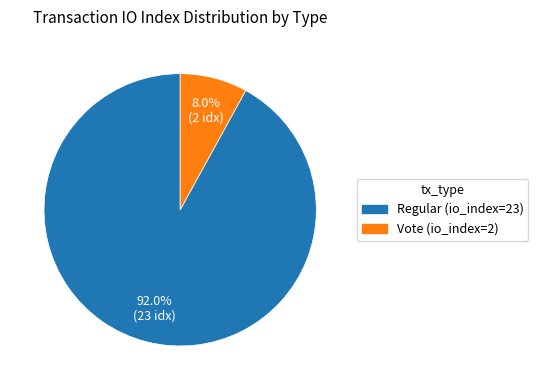

How much of the chart is everything except Vote (io_index=2)?

92.0%